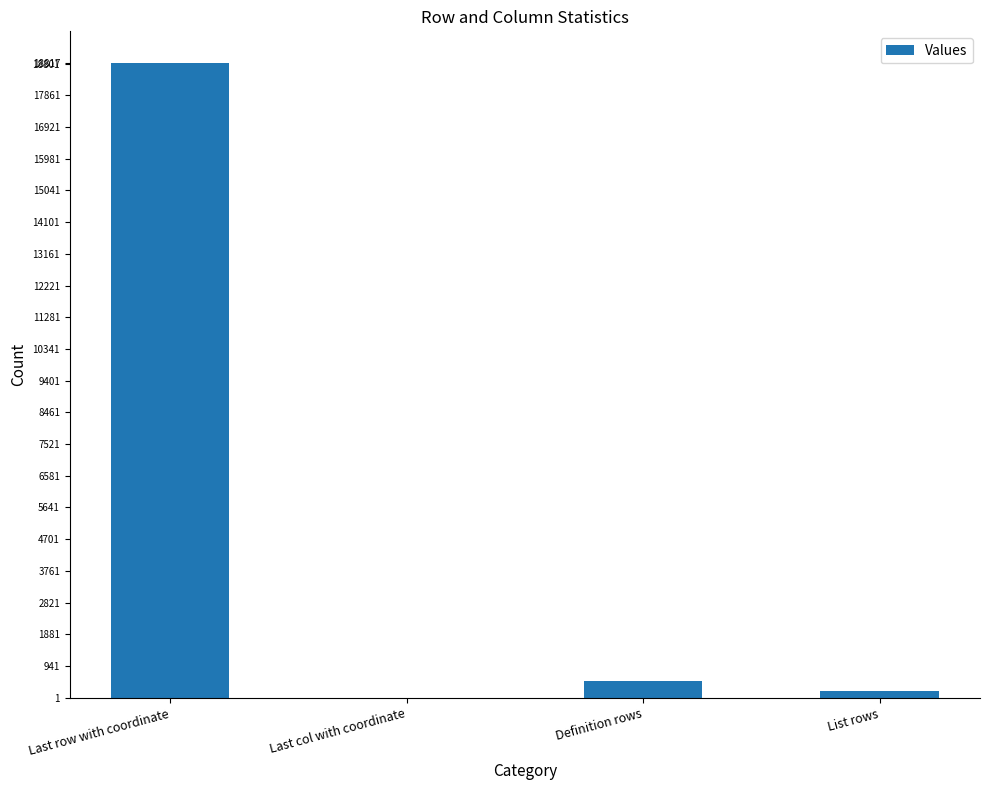

Does the chart contain stacked bars?

No